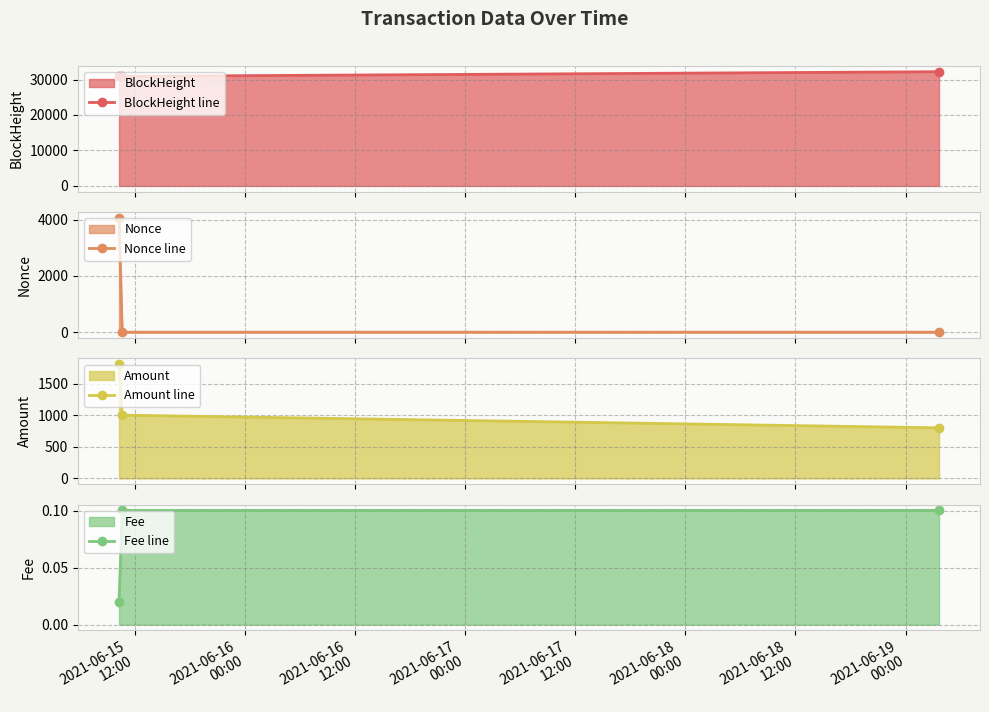

What is the average value of the Fee line series?

0.1